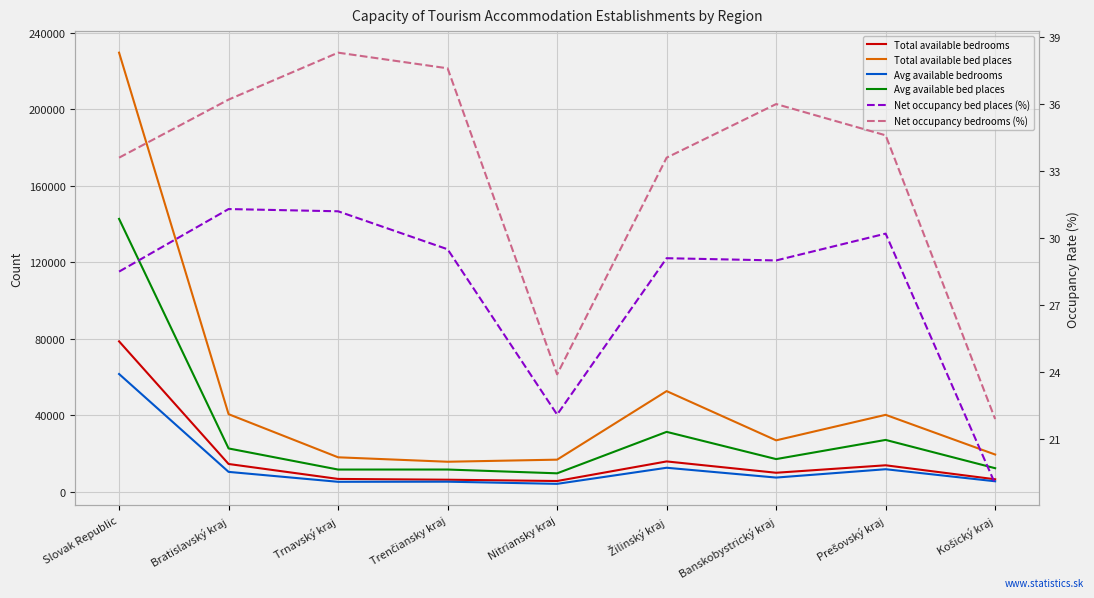

Between Trnavský kraj and Žilinský kraj, which series saw the biggest shift?

Total available bed places